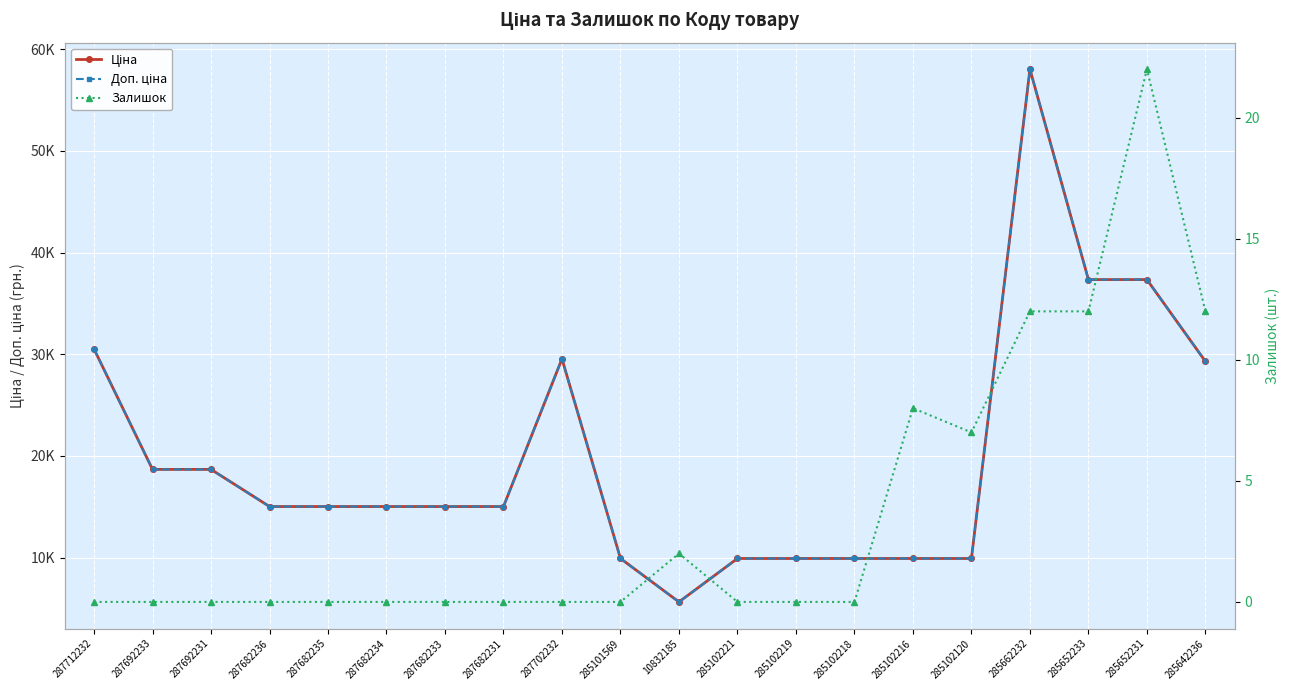

Which has a higher value, 285102218 or 287702232?

287702232